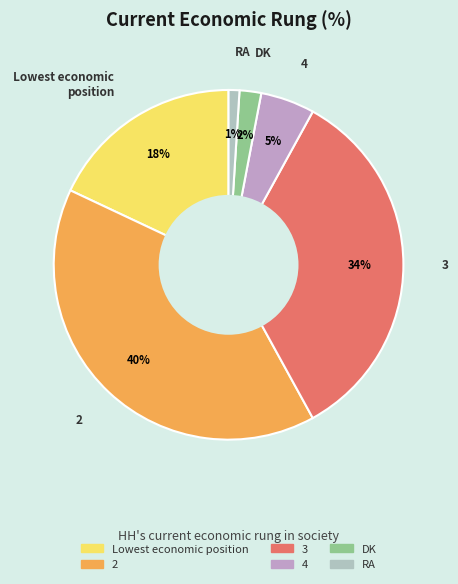

To the nearest percent, what is the difference between the largest and smallest slice percentages?

39%